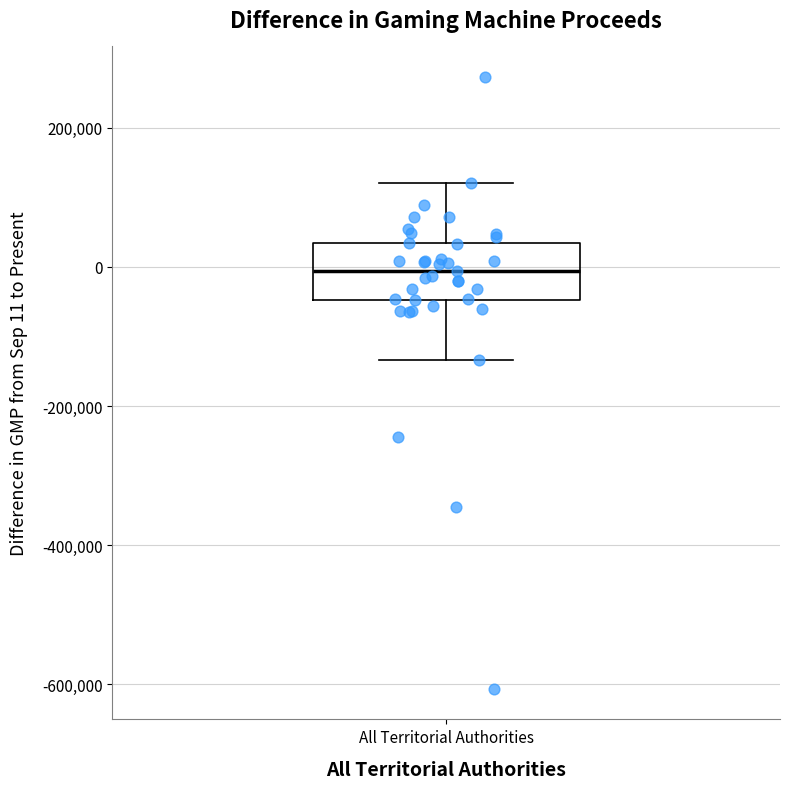

Read this box plot against the y-axis: the position of the median line, the range covered by the box, and the ends of both whiskers. The values are not printed on the chart, so give them approximately, as read against the axis.

median 0, box -40000 to 40000, whiskers -140000 to 120000